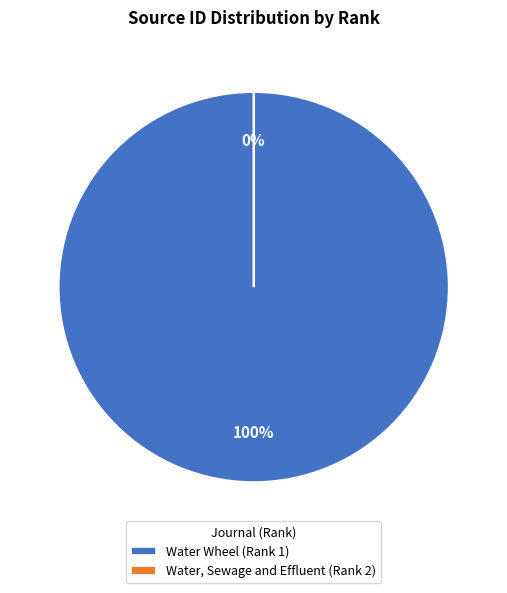

To the nearest percent, what percentage of the pie is Water Wheel (Rank 1)?

100%